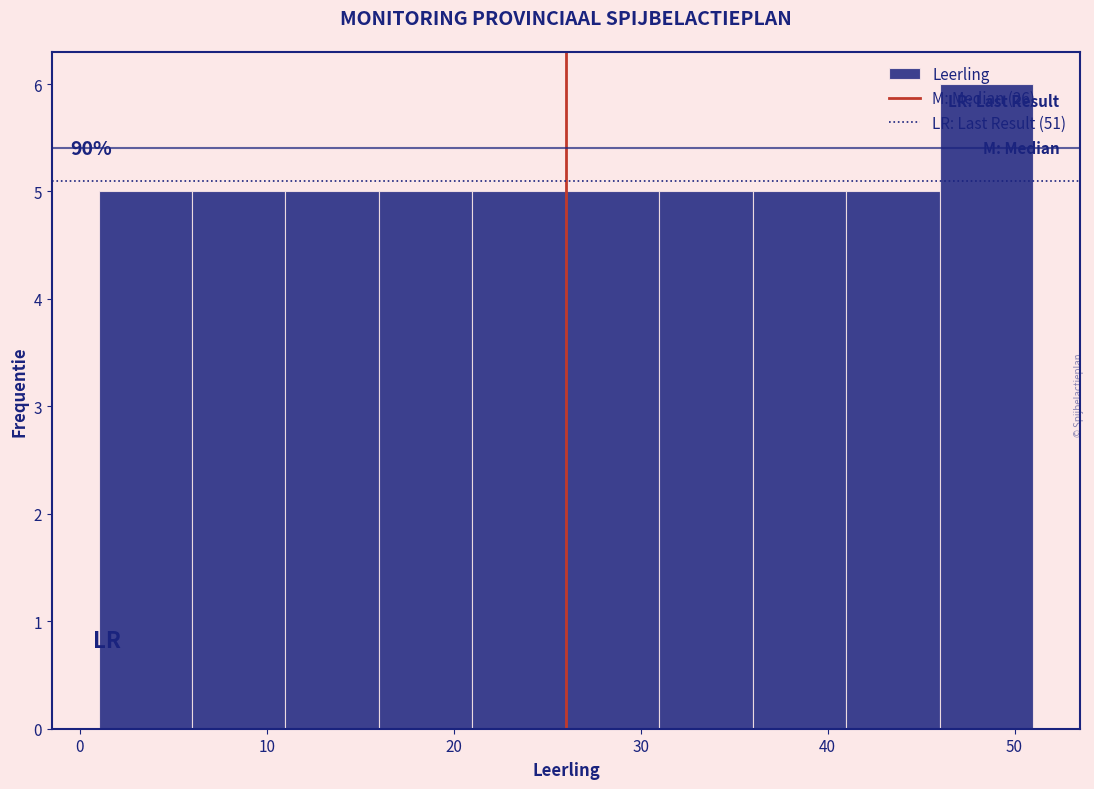

Which range on the x-axis has the tallest bar?

46 to 51